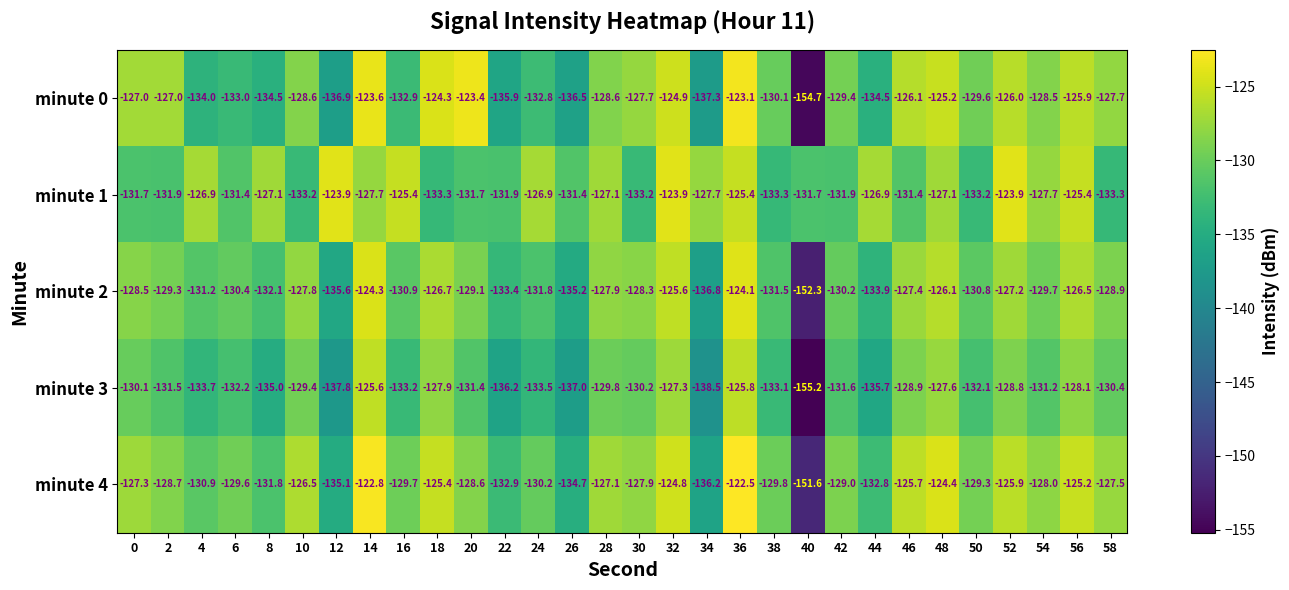

What value does the minute 2 series have at 36?

-124.1